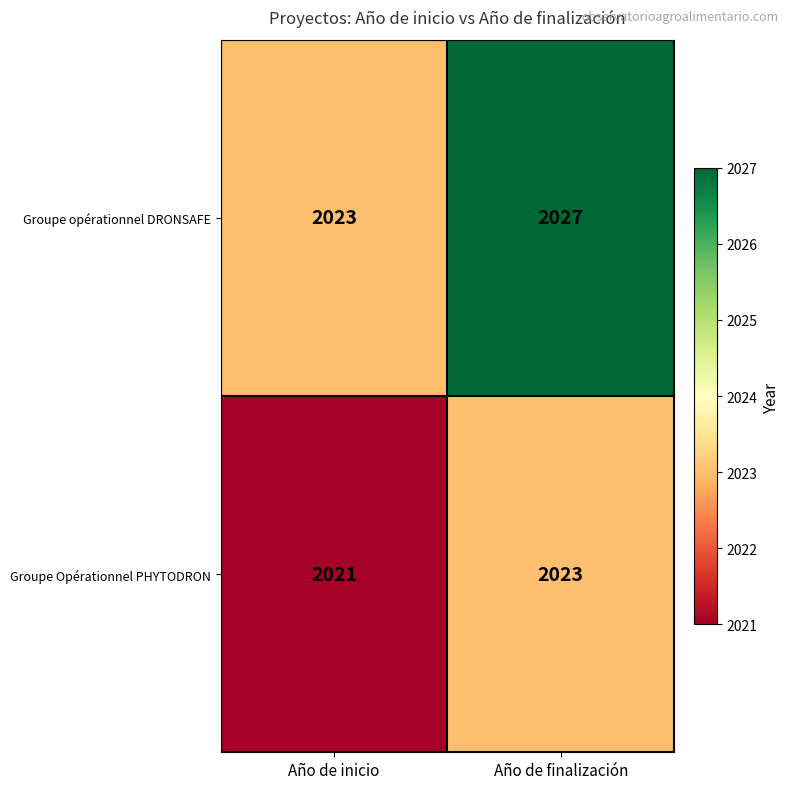

What is the sum of the Groupe Opérationnel PHYTODRON values at Año de finalización and Año de inicio?

4044